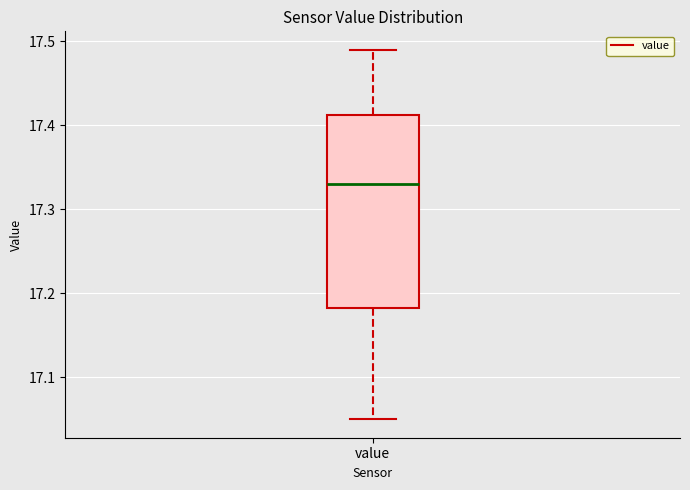

Transcribe this box plot: give where the median line is, the range the box spans, and where the two whiskers end, as read against the y-axis. The values are not printed on the chart, so give them approximately, as read against the axis.

median 17.33, box 17.18 to 17.41, whiskers 17.05 to 17.49